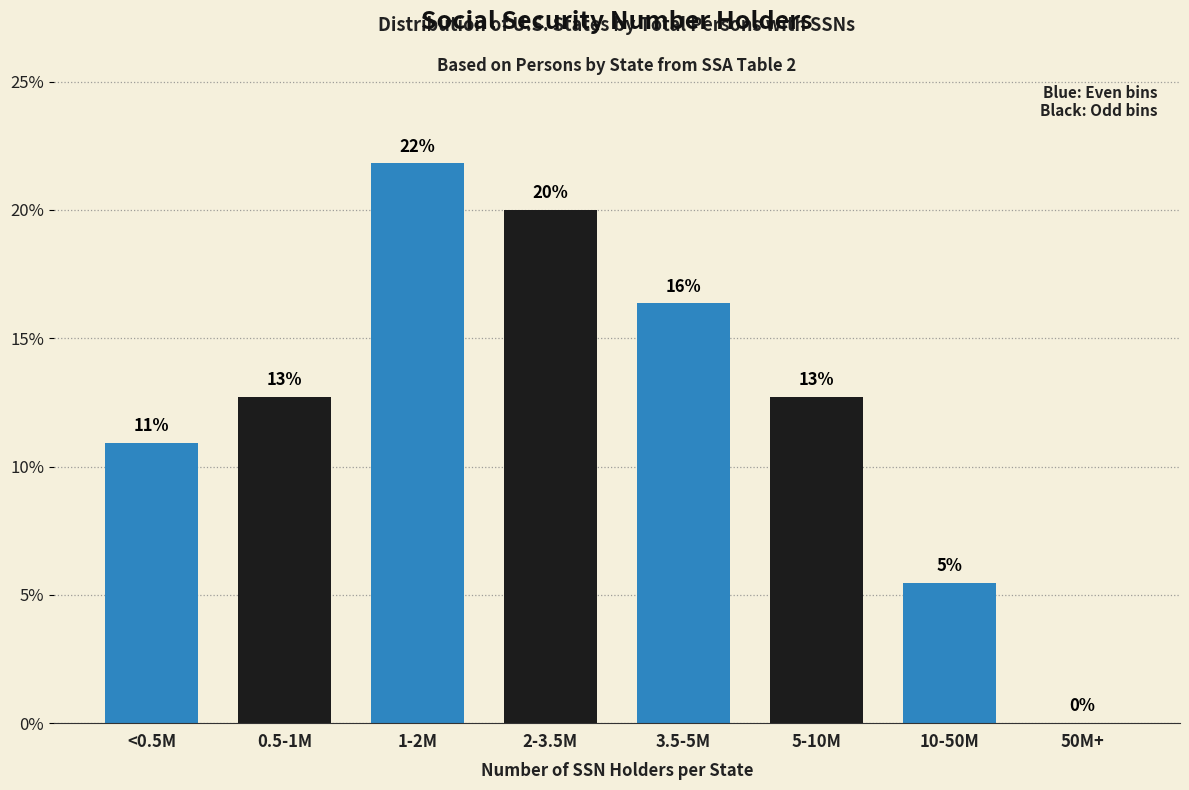

Are the bars horizontal?

No